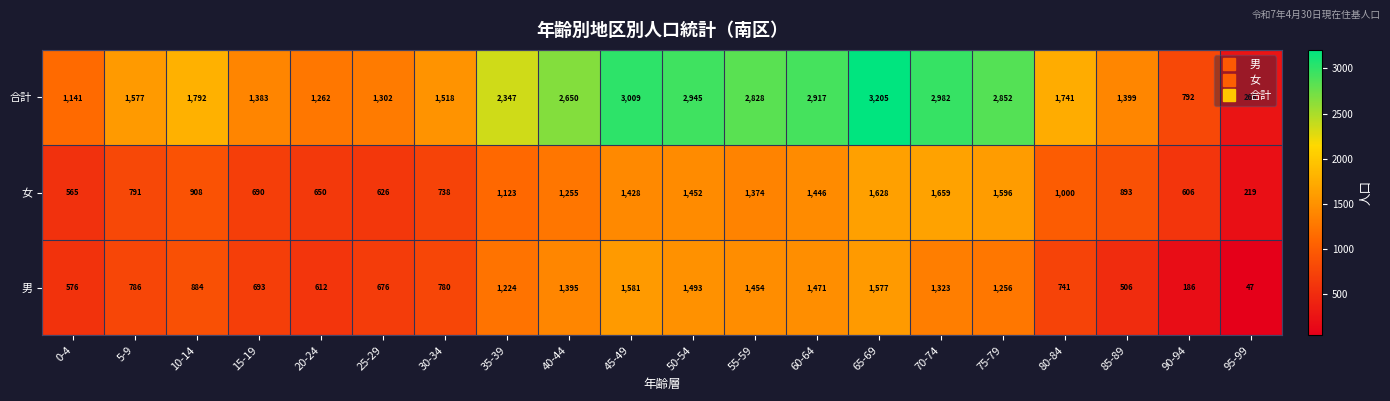

Rank the series at 85-89 from highest to lowest value.

合計, 女, 男